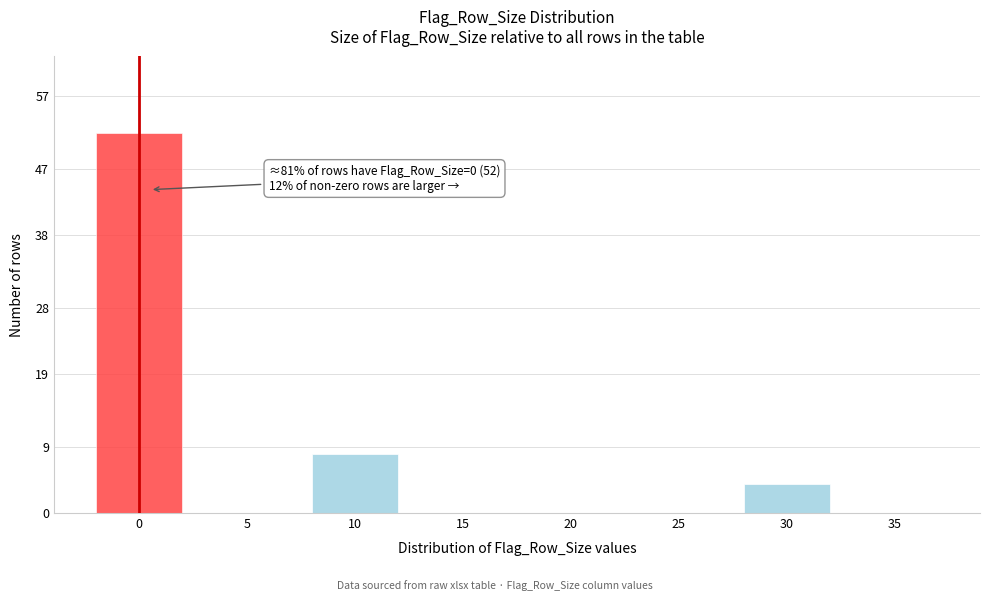

Reading right to left, what are all the values shown in this chart?

35=0	30=4	25=0	20=0	15=0	10=8	5=0	0=52